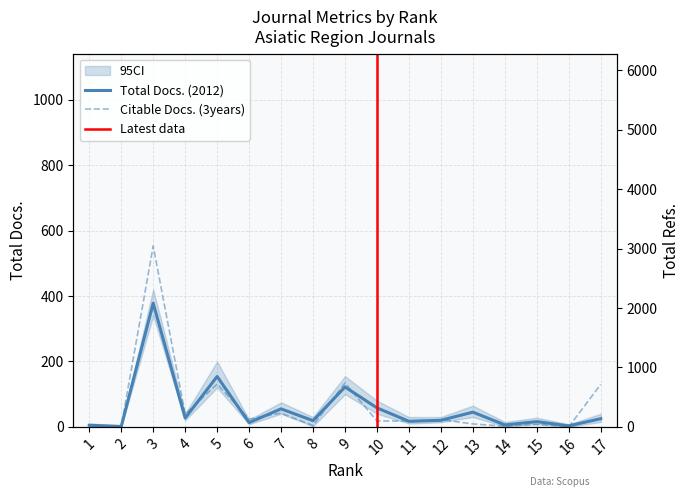

True or false: Citable Docs. (3years) has a value of 32 at 11.

False